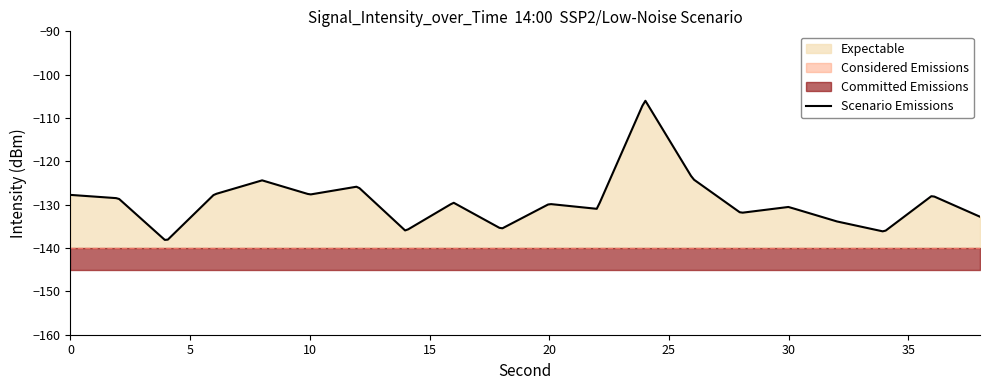

The chart shows a value of -187.0 at 2. True or false?

False